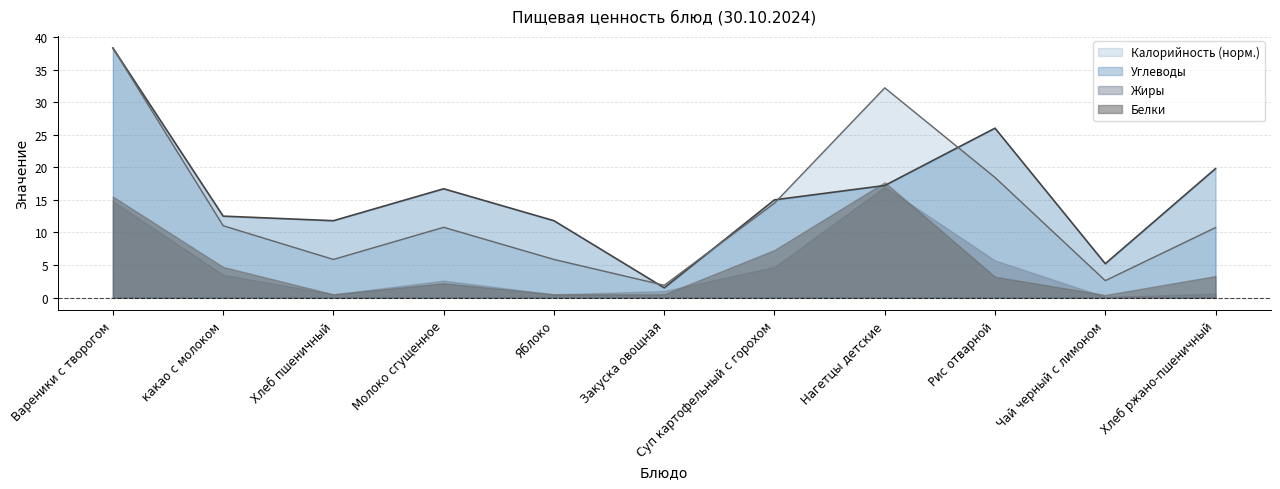

Which label corresponds to the largest value in the chart?

Вареники с творогом